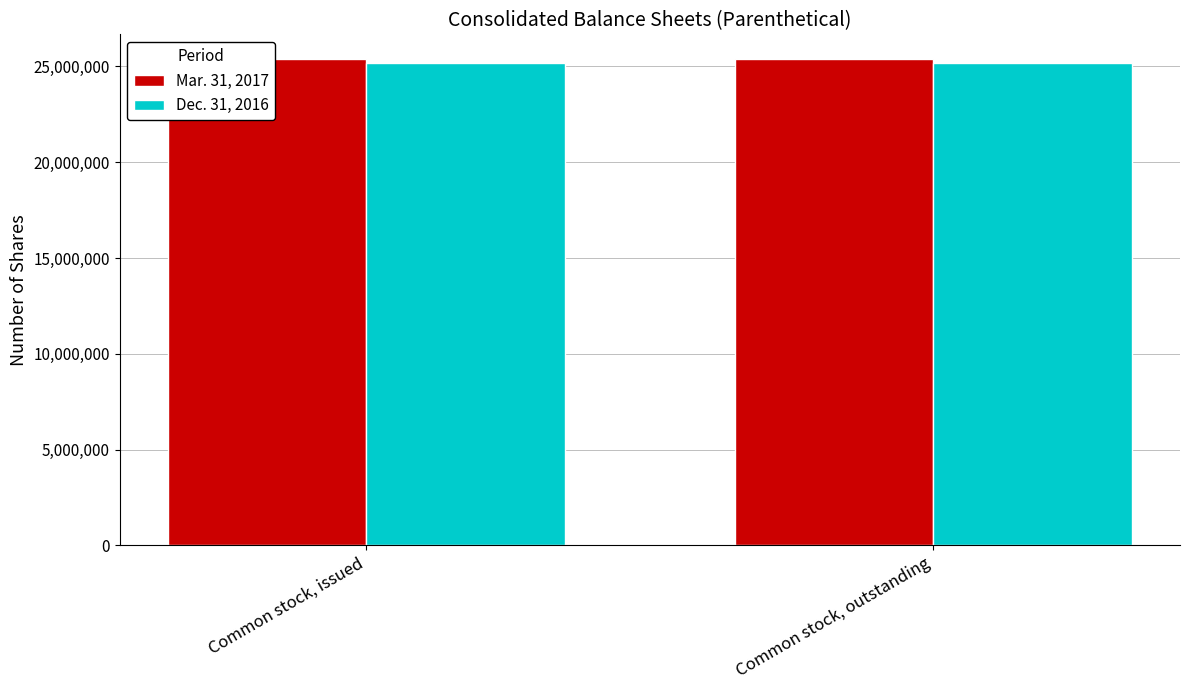

Reading left to right, transcribe all the data shown in this chart.

Mar. 31, 2017: Common stock, issued=25407427	Common stock, outstanding=25407427
Dec. 31, 2016: Common stock, issued=25189125	Common stock, outstanding=25189125